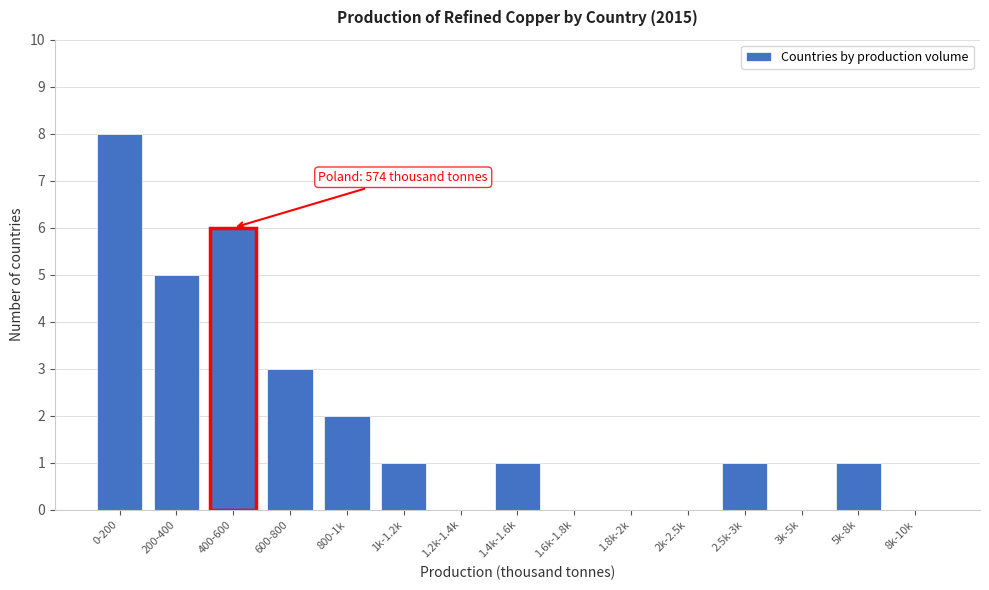

Reading left to right, extract all data points from this chart.

0-200=8	200-400=5	400-600=6	600-800=3	800-1k=2	1k-1.2k=1	1.2k-1.4k=0	1.4k-1.6k=1	1.6k-1.8k=0	1.8k-2k=0	2k-2.5k=0	2.5k-3k=1	3k-5k=0	5k-8k=1	8k-10k=0